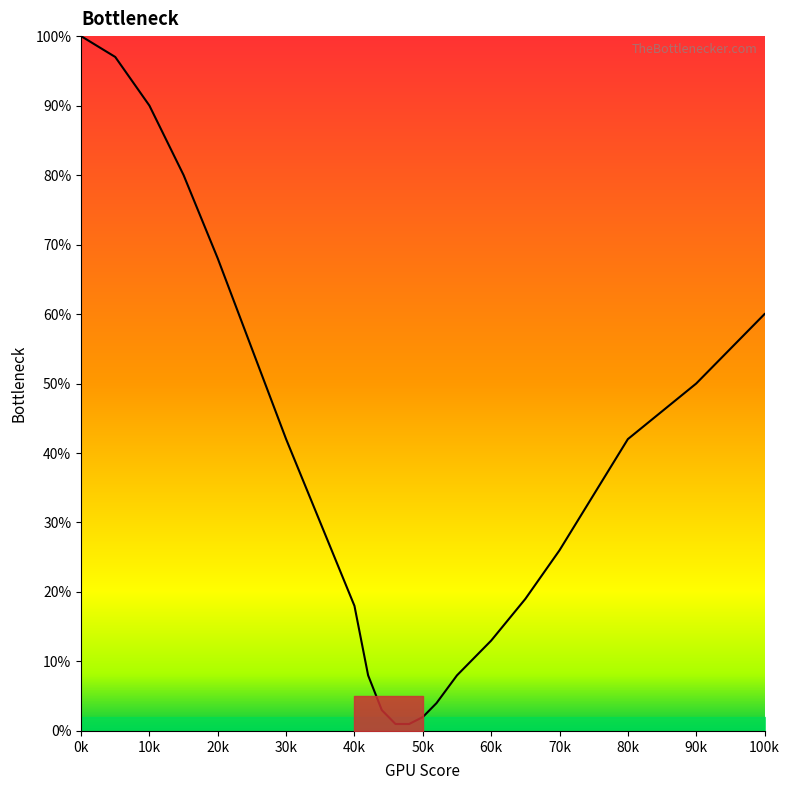

Between 52 and 75, which is larger?

75